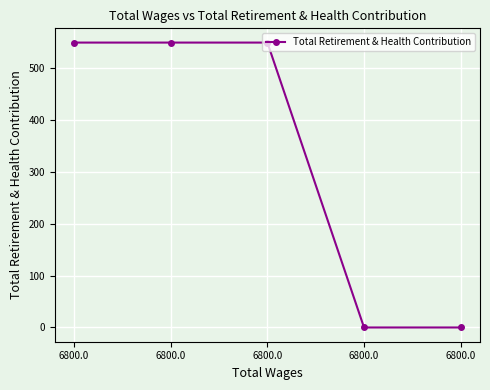

Which category has the lowest value across all series?

6800.0